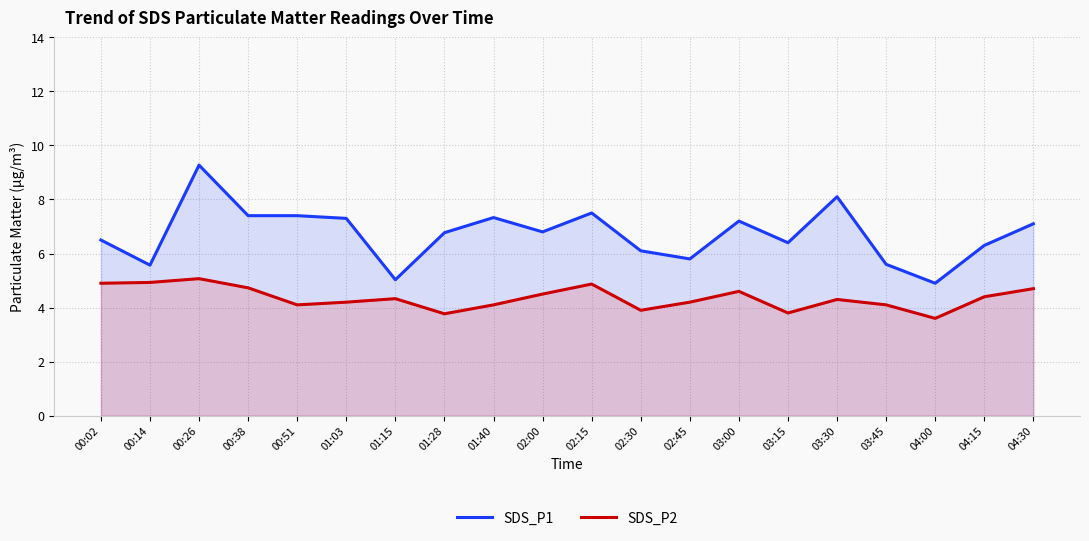

Which label corresponds to the smallest value in the chart?

04:00